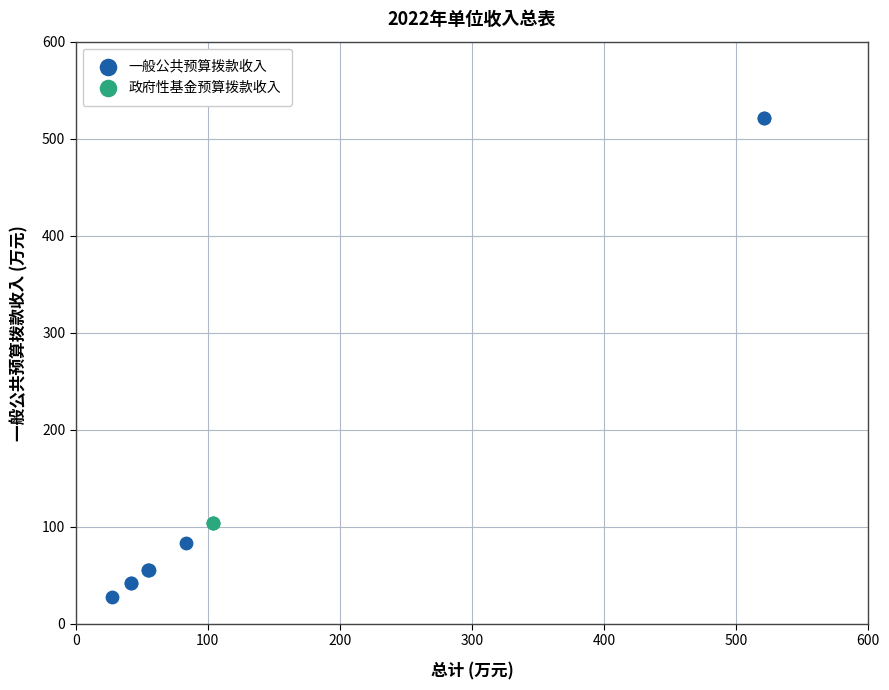

Which series reaches the maximum Y coordinate?

一般公共预算拨款收入